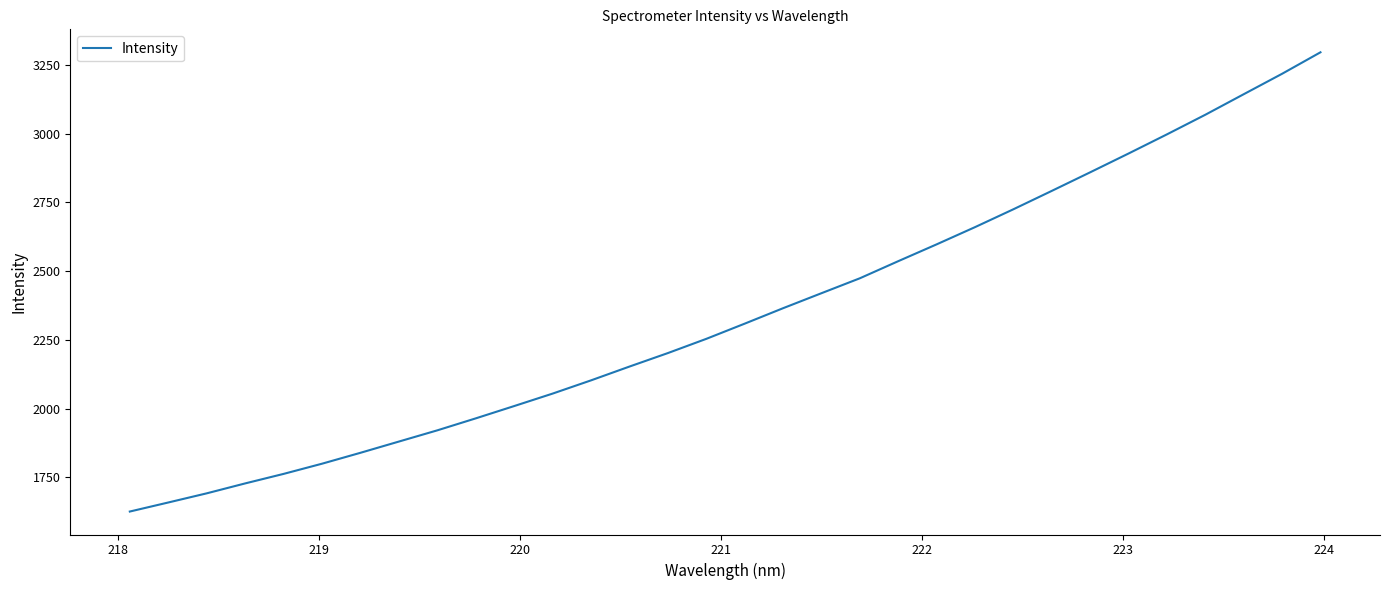

How many values are below 2309?

16